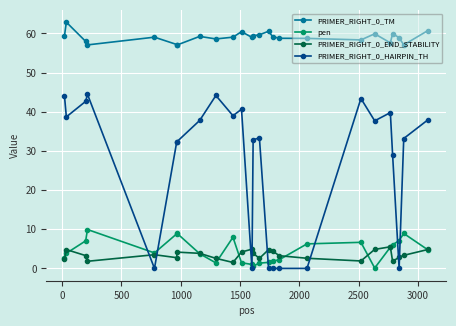

How many data points does each series have?

25